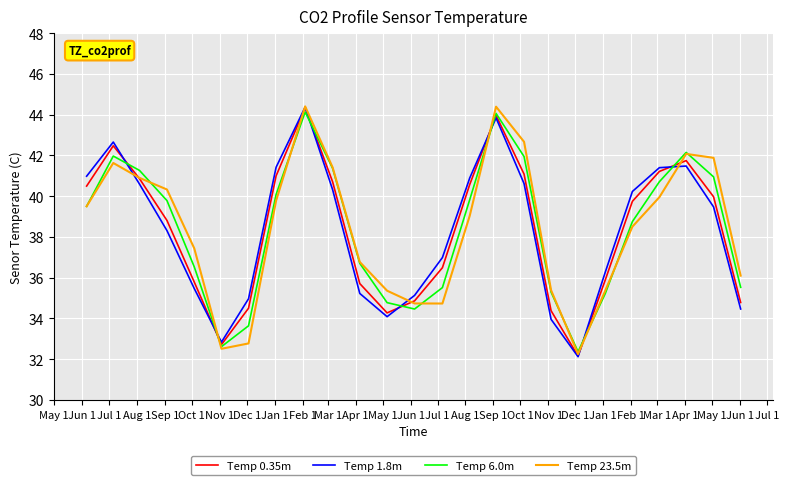

What are all the series names shown in the legend?

Temp 0.35m, Temp 1.8m, Temp 6.0m, Temp 23.5m